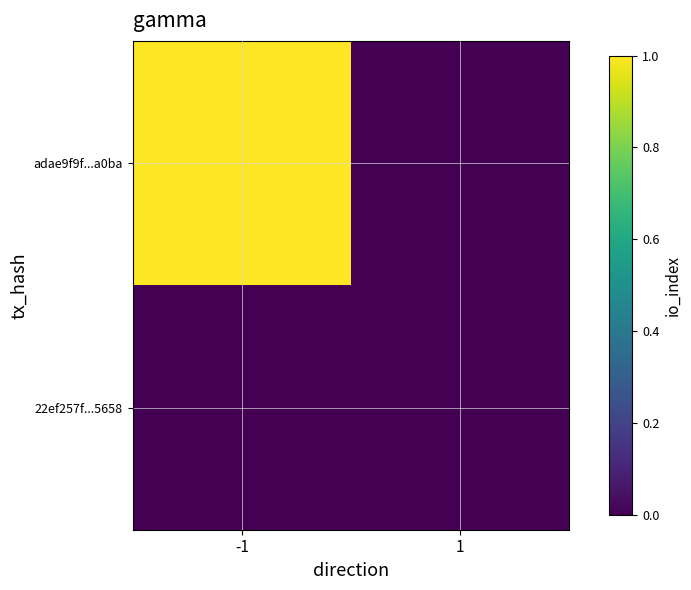

Which category has the lowest value across all series?

1